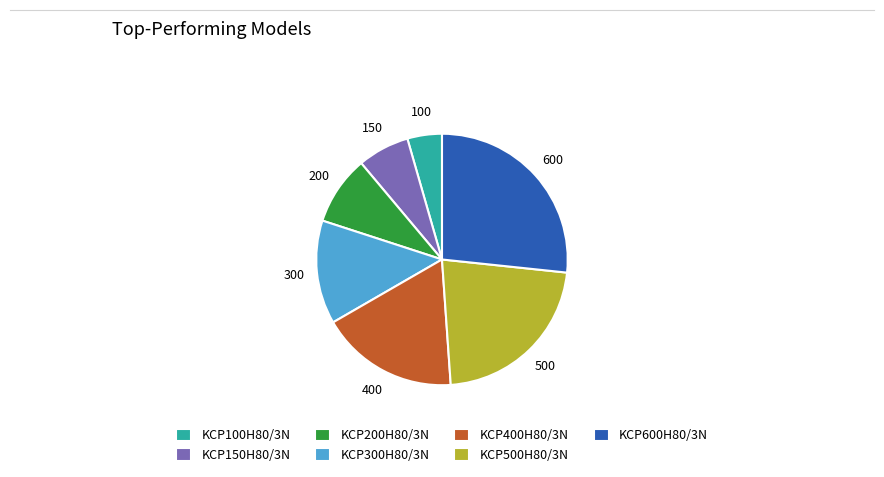

Combined, do KCP400H80/3N and KCP600H80/3N account for over 50%?

No